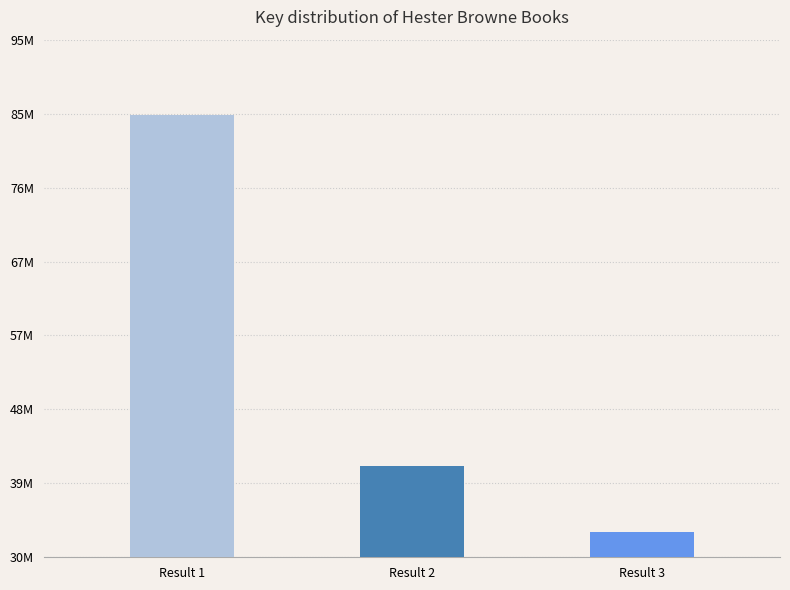

The chart shows a value of 70473539 at Little Lady Agency and the Prince. True or false?

False